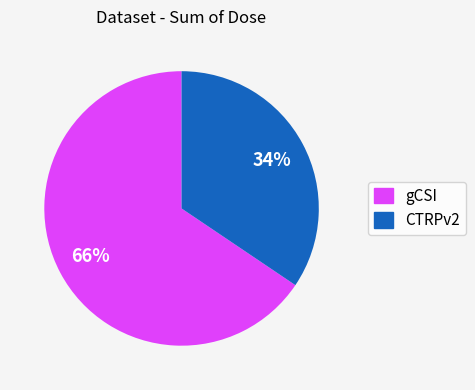

What is the ratio of the value at CTRPv2 to the value at gCSI?

0.5